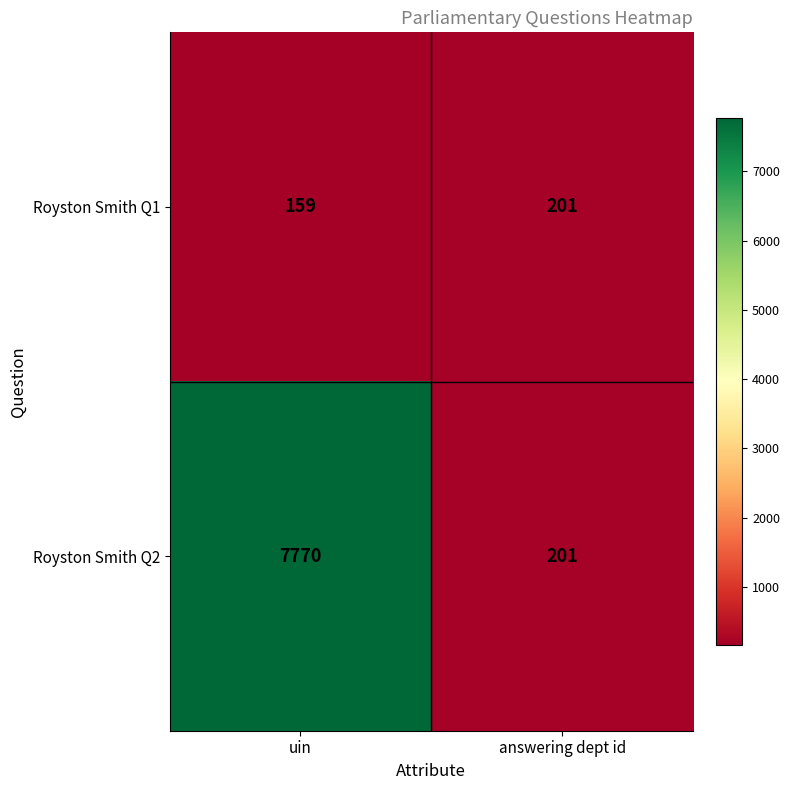

Which series has the largest total across all categories?

Royston Smith Q2